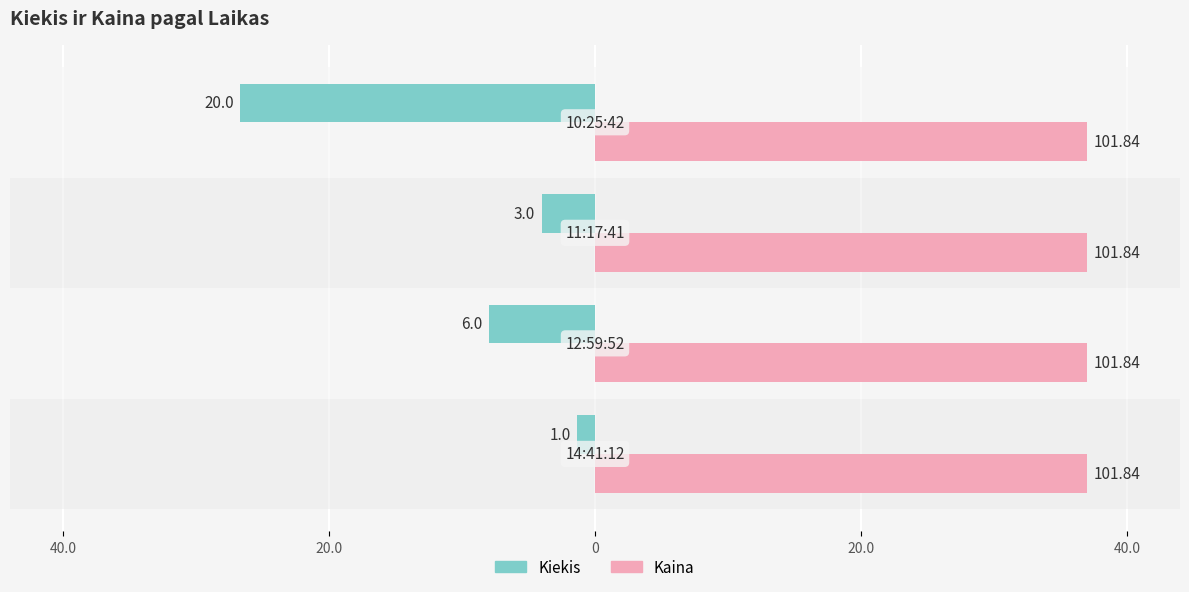

What are all the series names shown in the legend?

Kiekis, Kaina